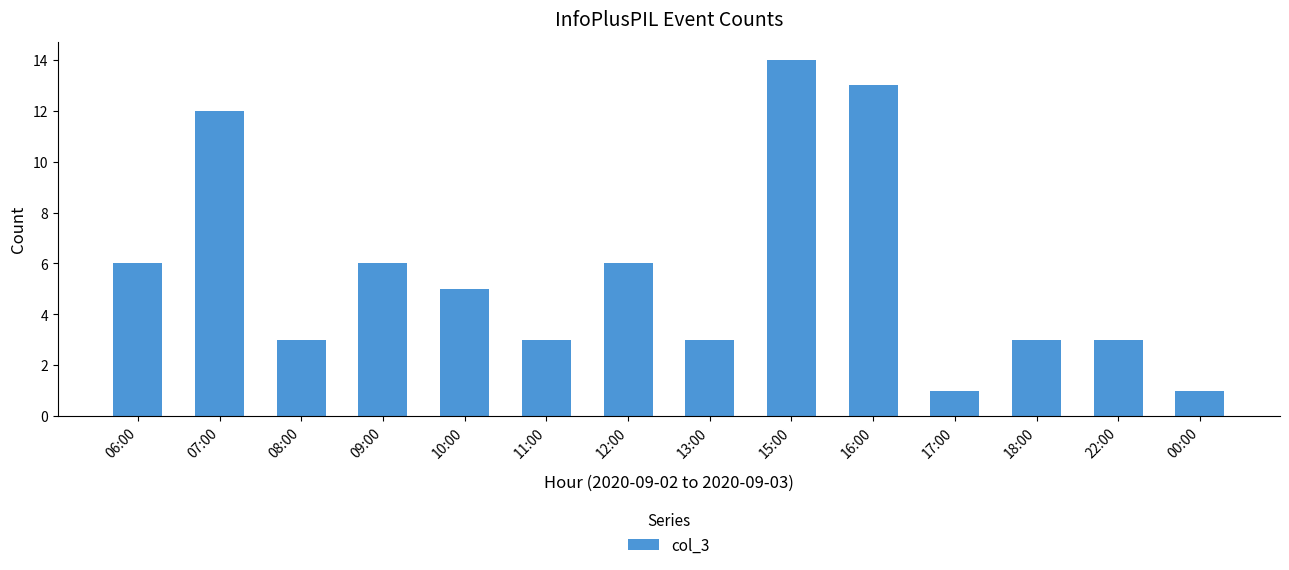

Reading left to right, what are all the values shown in this chart?

06:00=6	07:00=12	08:00=3	09:00=6	10:00=5	11:00=3	12:00=6	13:00=3	15:00=14	16:00=13	17:00=1	18:00=3	22:00=3	00:00=1